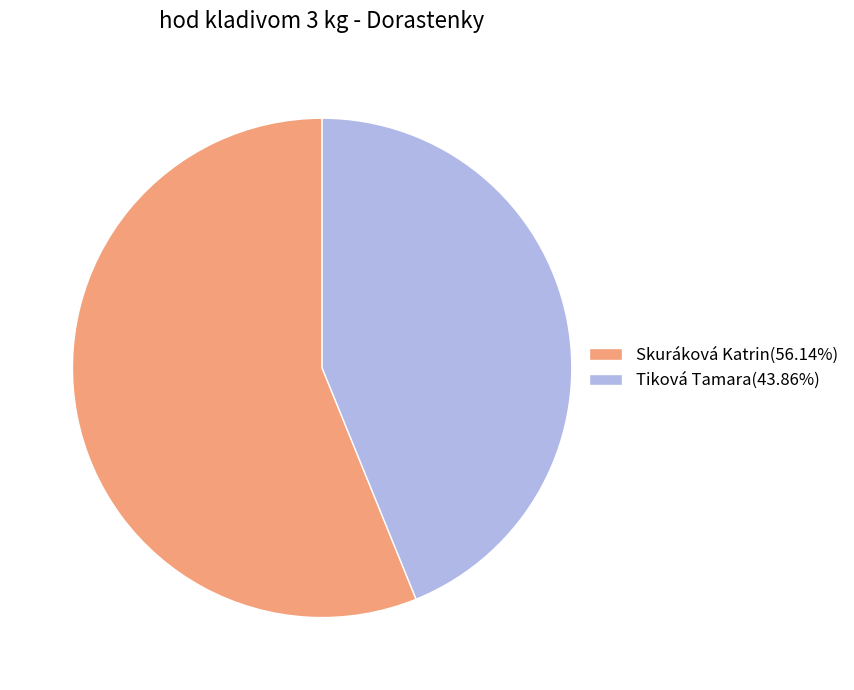

How many segments does this pie chart have?

2